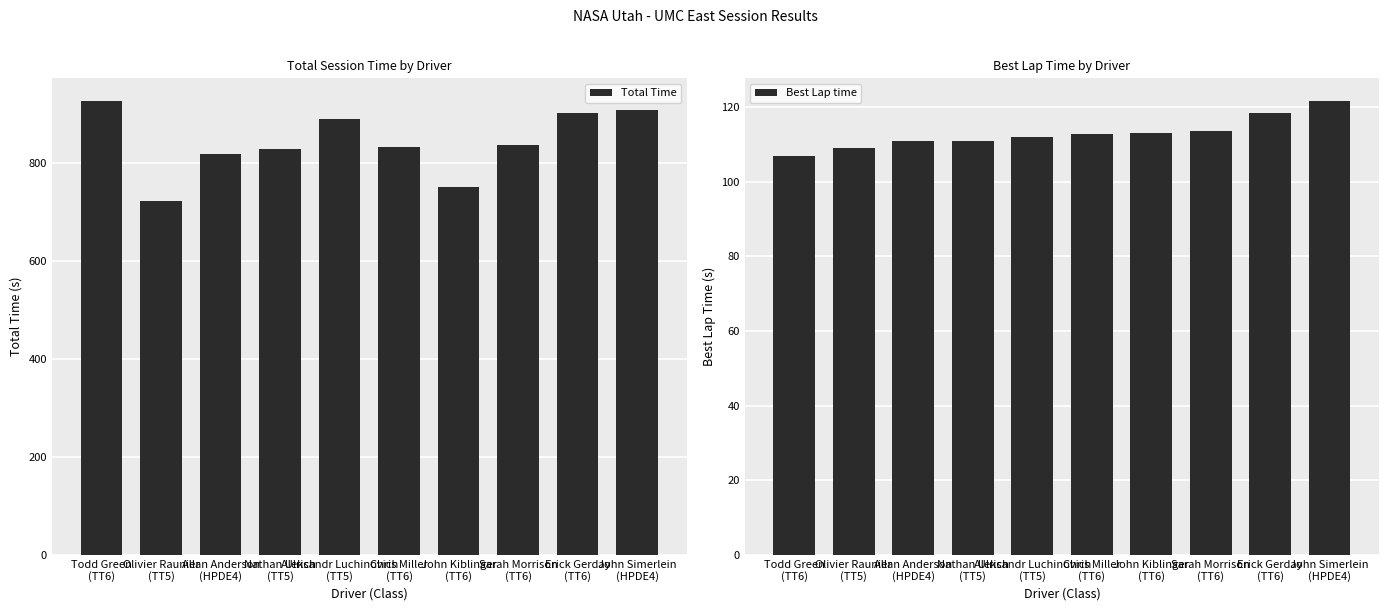

What is the minimum value shown in the chart?

106.9